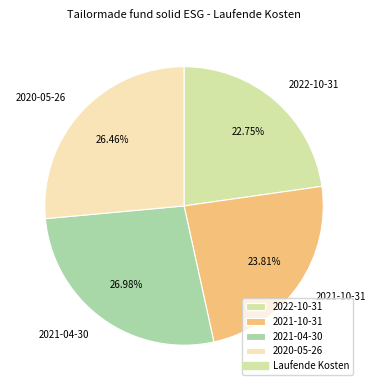

To the nearest percent, what portion does 2021-04-30 represent?

27%